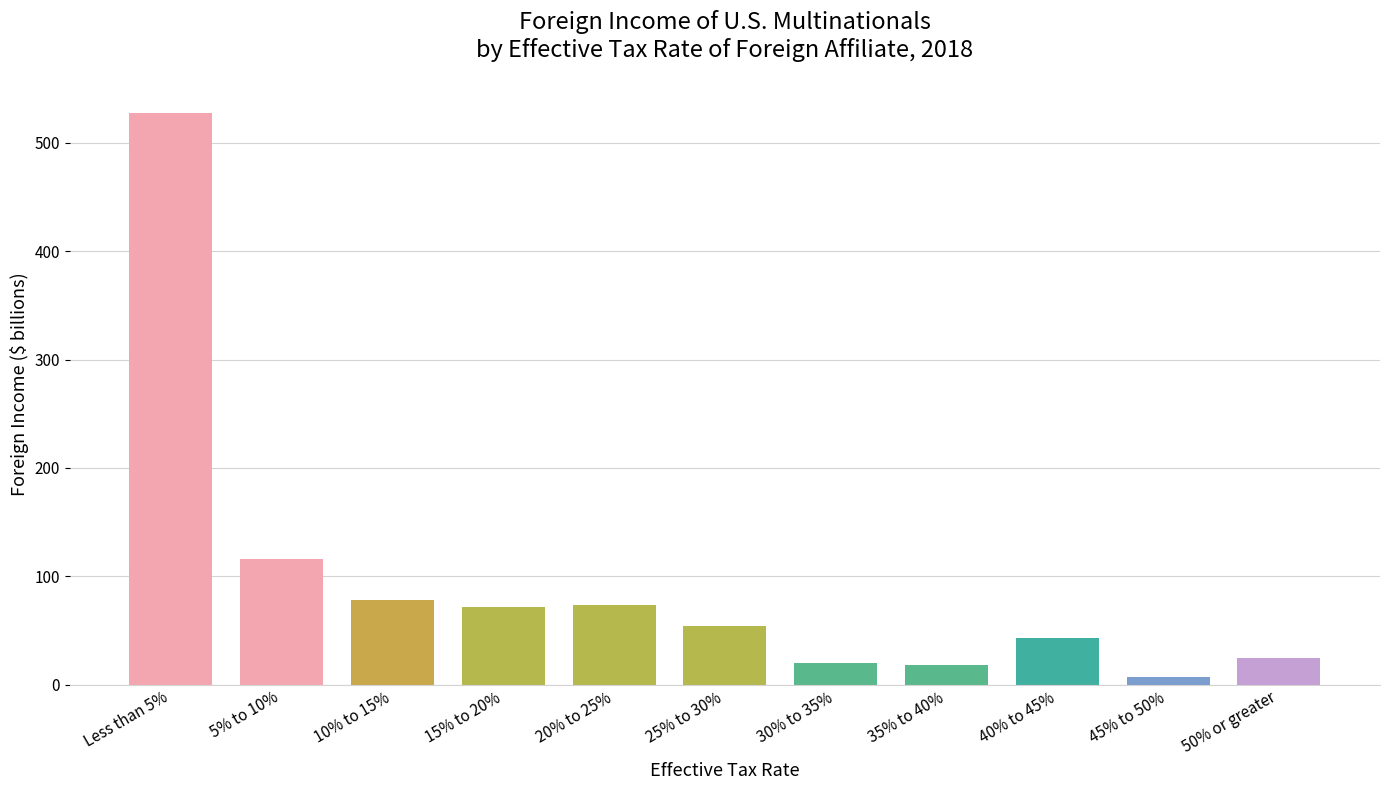

Which label corresponds to the smallest value in the chart?

45% to 50%